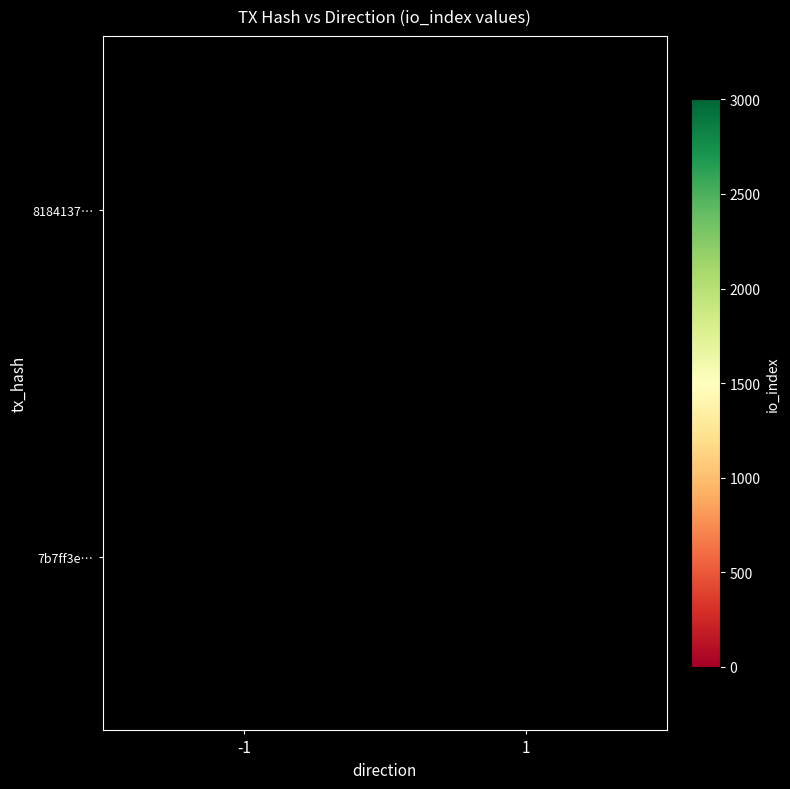

At how many categories does at least one series exceed 697?

1